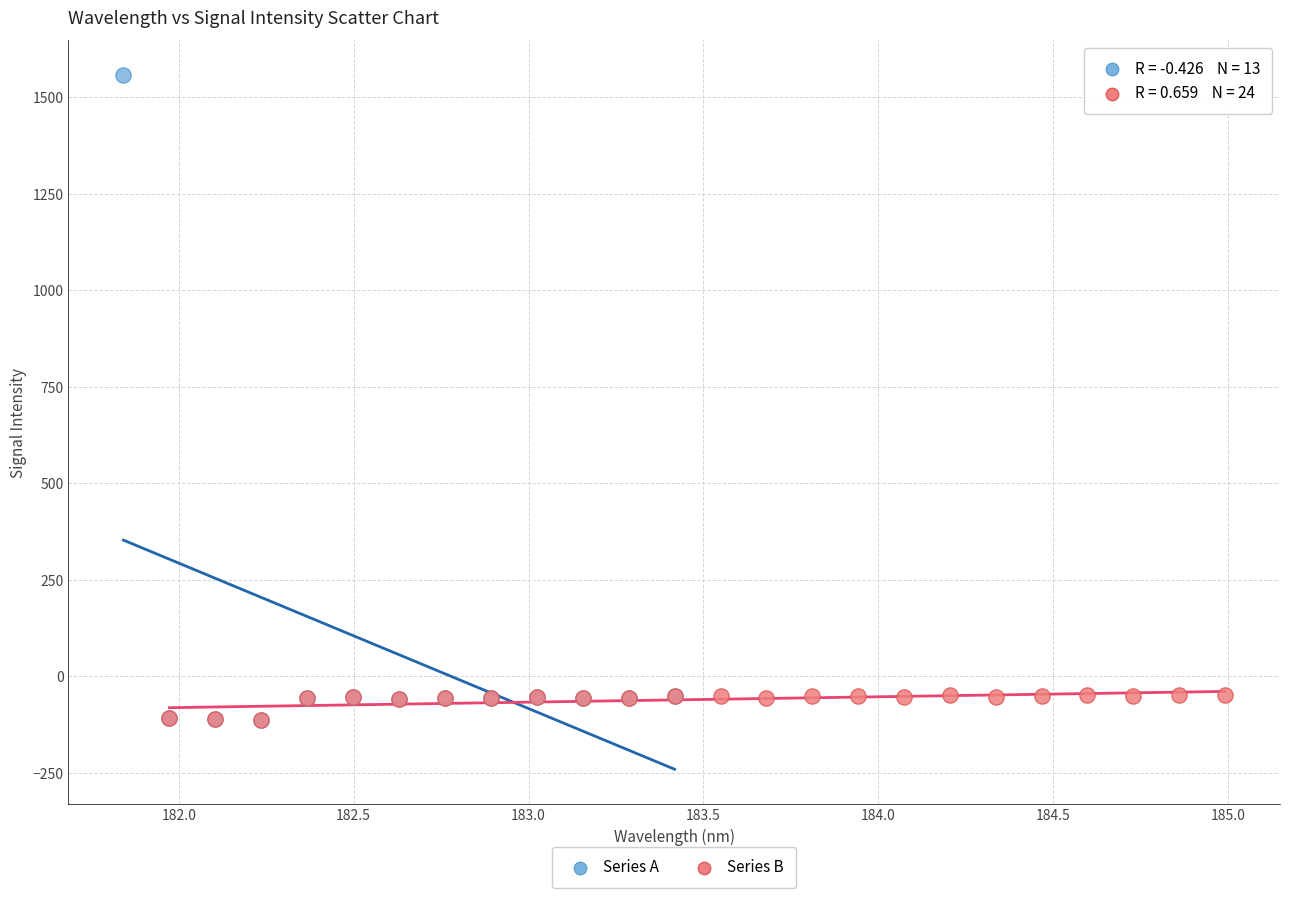

Which series has the largest Y range (max minus min)?

Series A